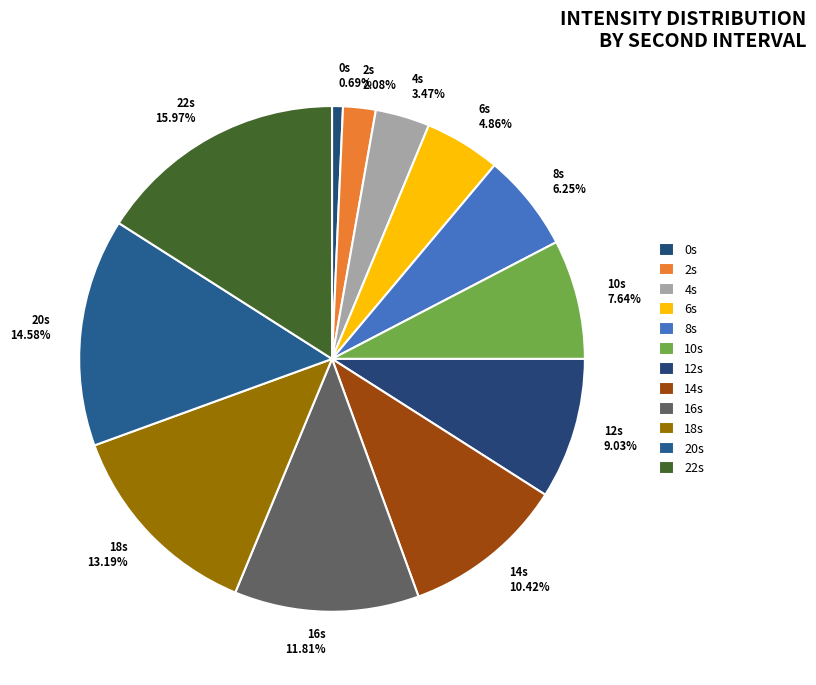

What is the ratio of the value at 10s 7.64% to the value at 16s 11.81%?

0.6